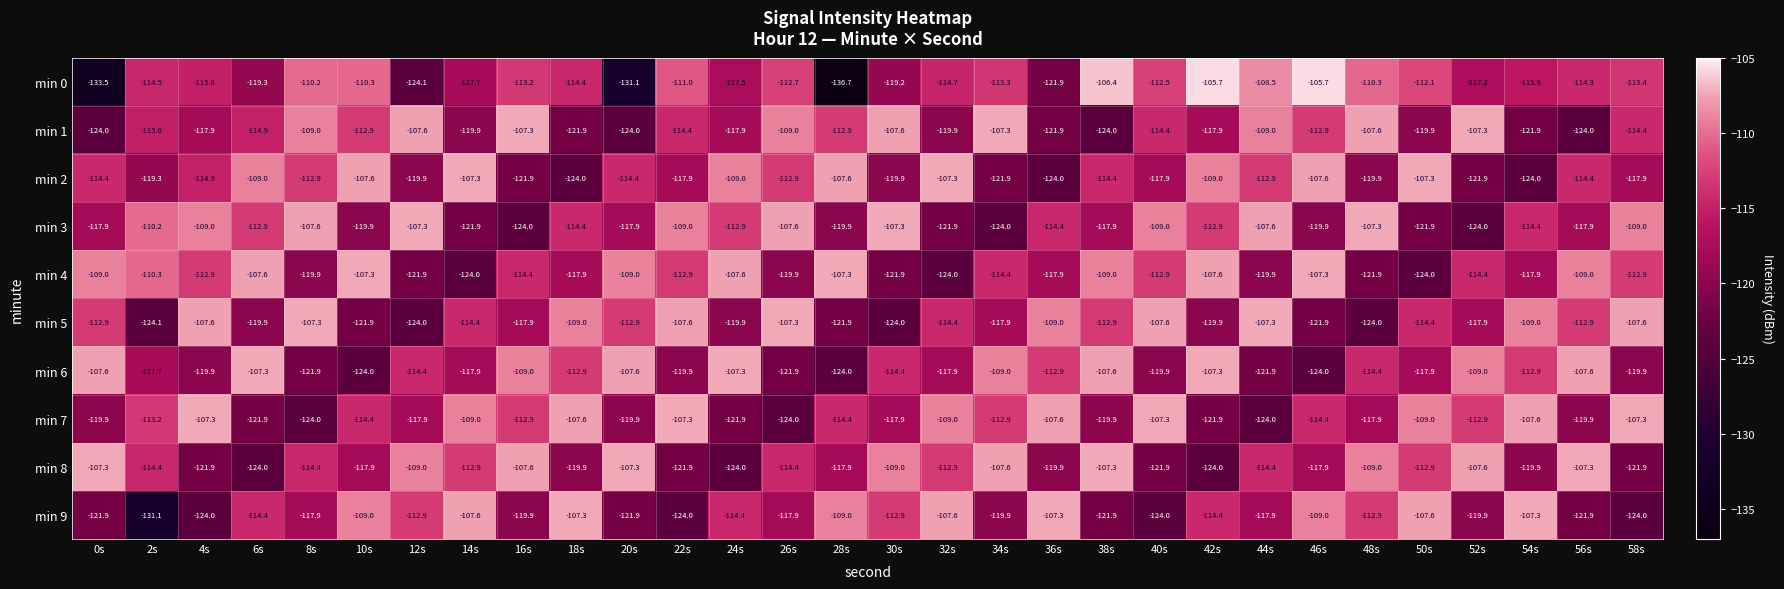

What is the difference between the min 2 values at 50s and 38s?

7.1